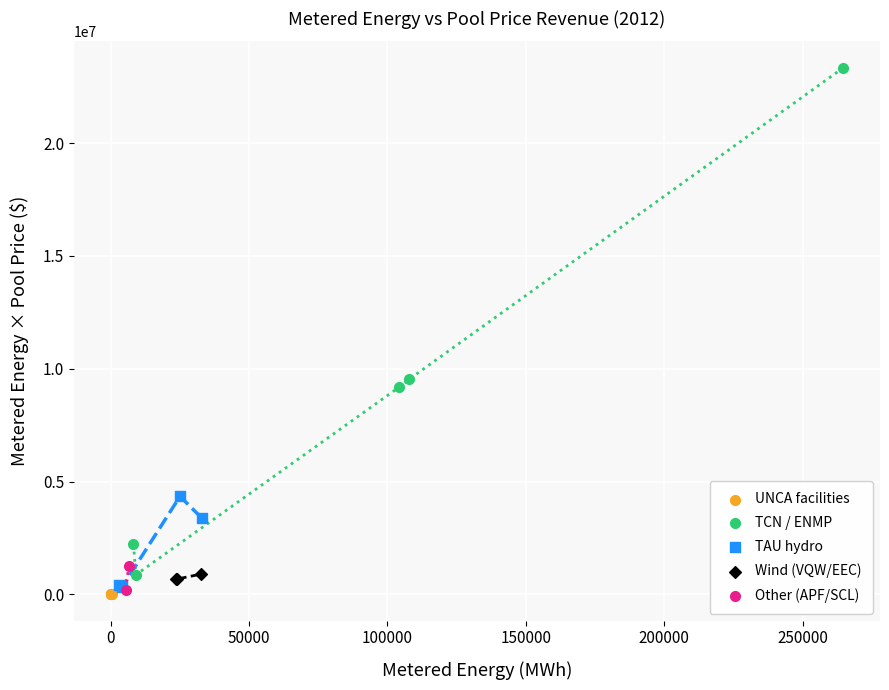

Which series reaches the maximum Y coordinate?

TCN / ENMP